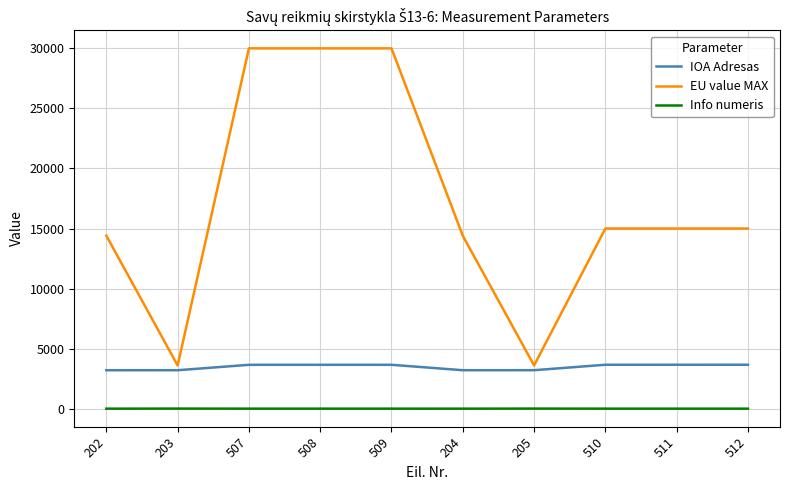

What are all the series names shown in the legend?

IOA Adresas, EU value MAX, Info numeris